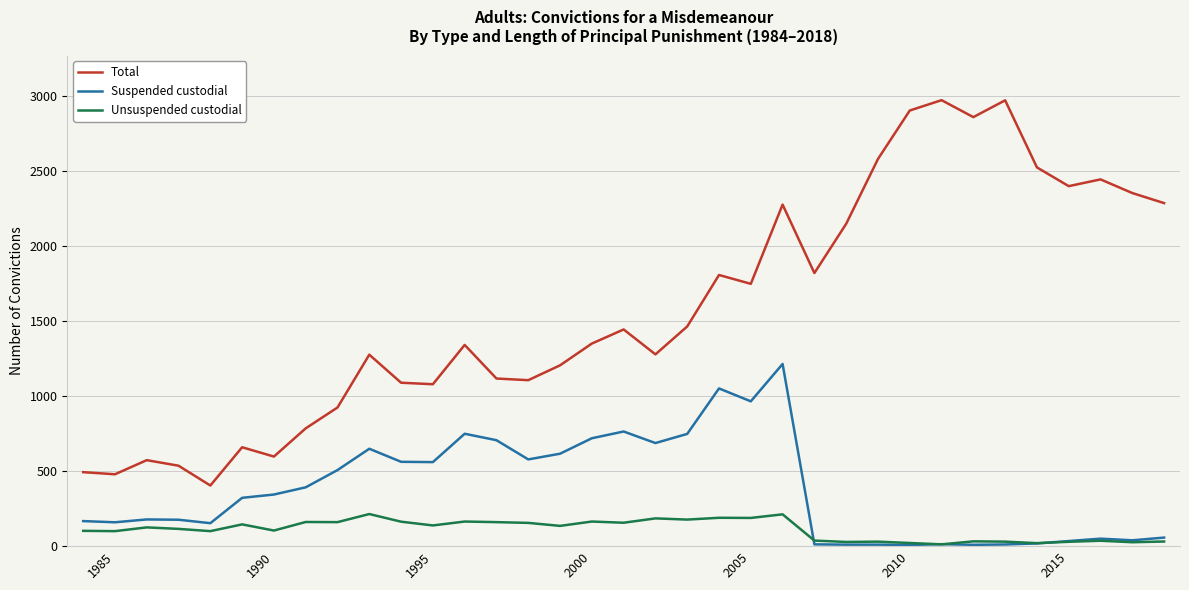

What is the difference between the maximum and minimum values in the Suspended custodial series?

1206